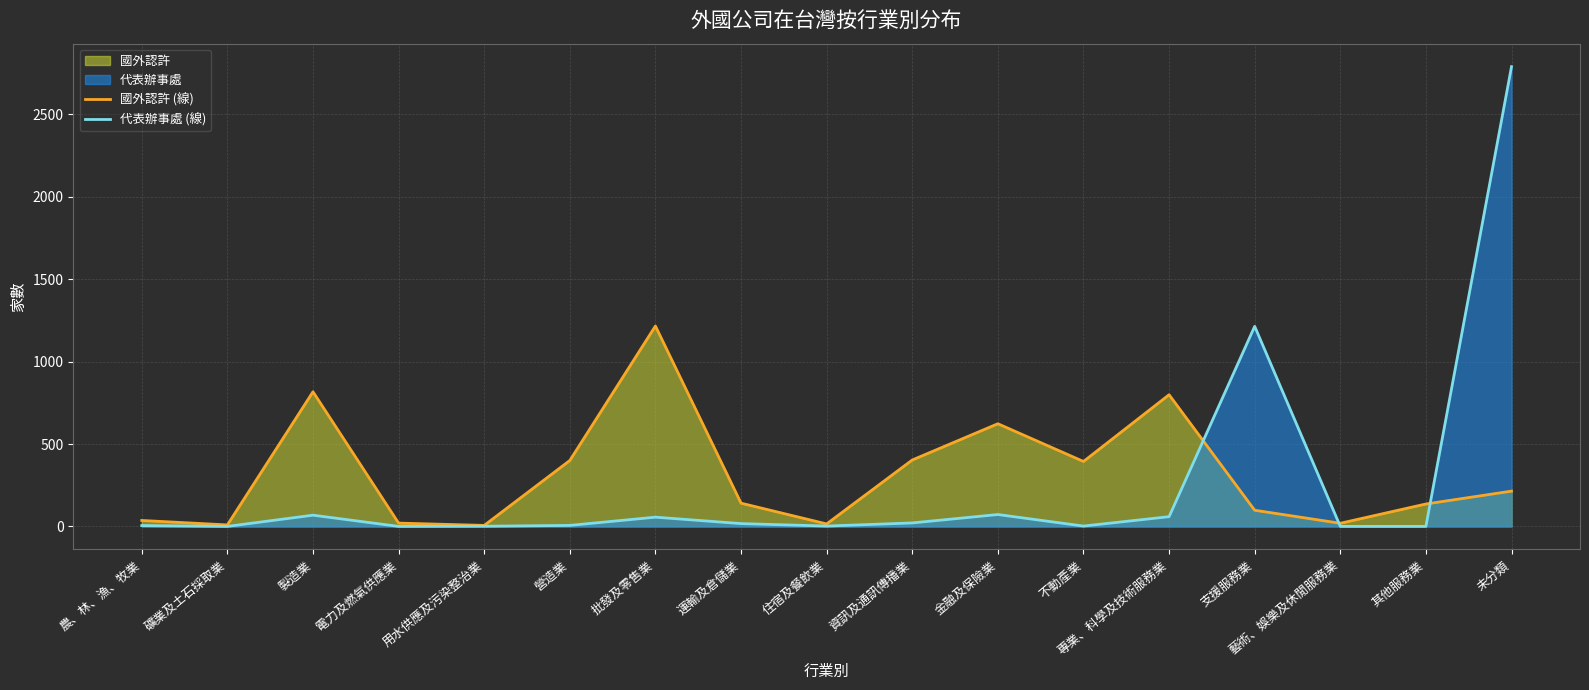

List the series in order of their peak value, highest first.

代表辦事處 (線), 國外認許 (線)